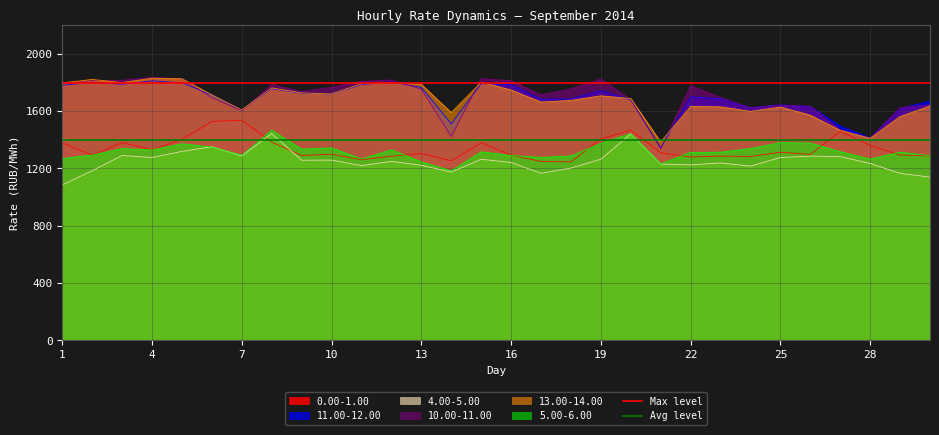

What is the highest value of the Avg level series?

1400